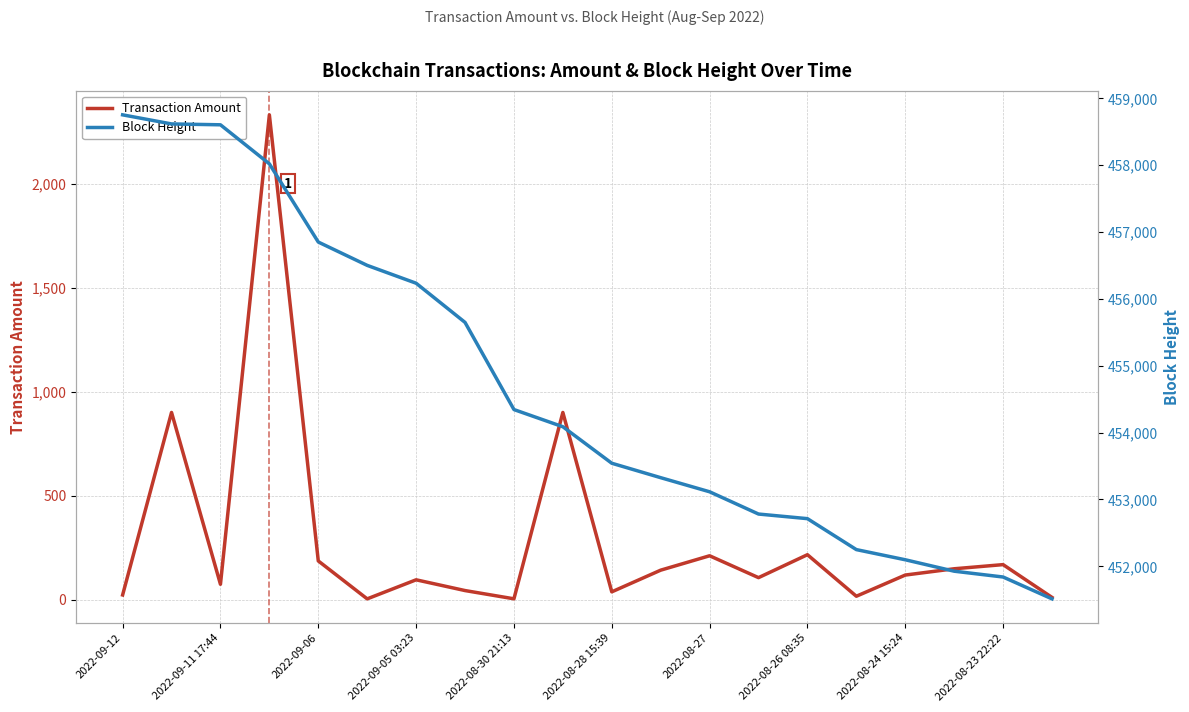

Rank the series by their average value, from lowest to highest.

Transaction Amount, Block Height